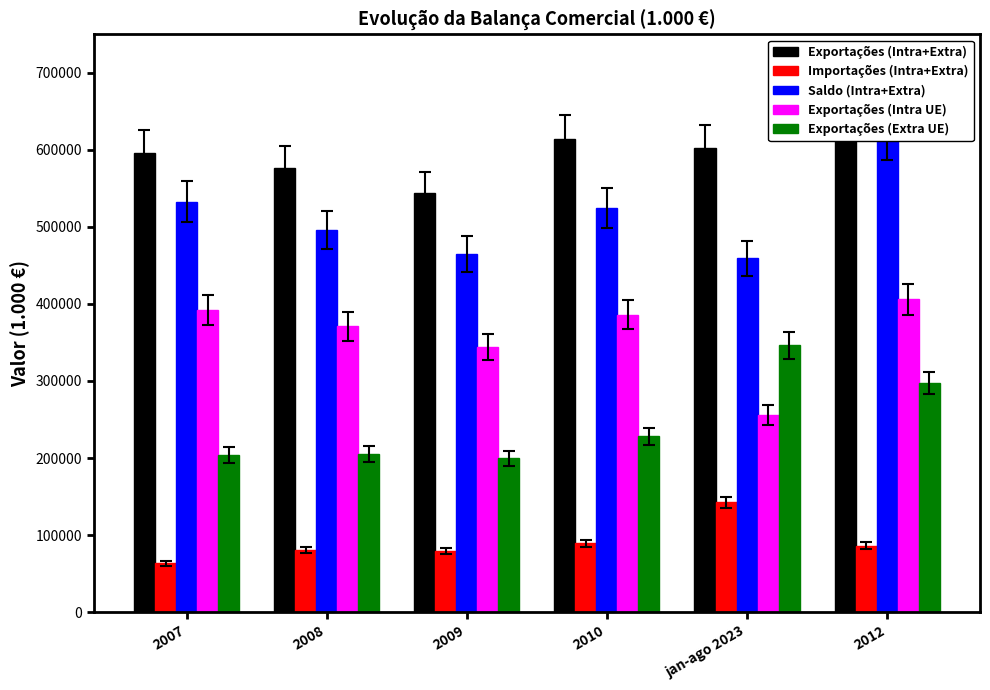

Rank the series by their maximum value, from lowest to highest.

Importações (Intra+Extra), Exportações (Extra UE), Exportações (Intra UE), Saldo (Intra+Extra), Exportações (Intra+Extra)